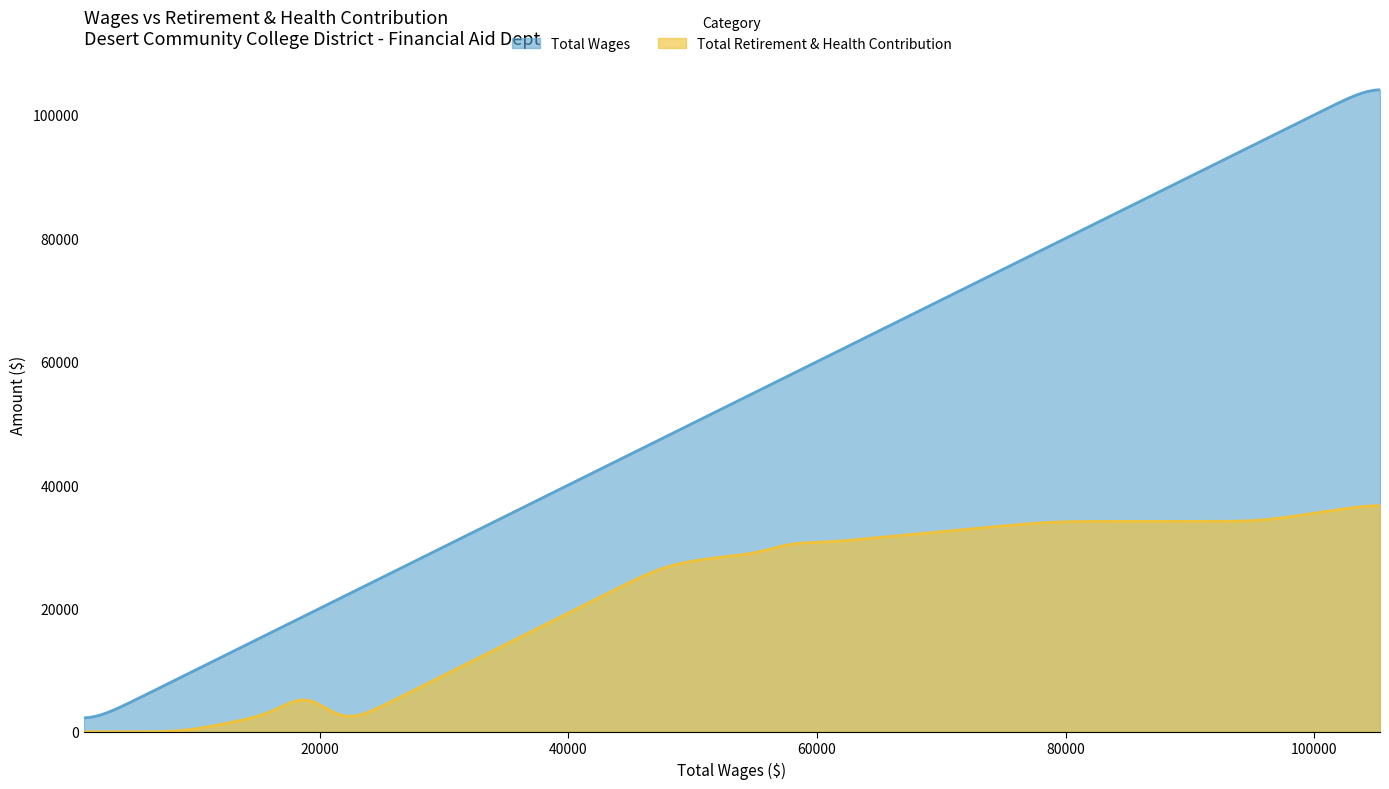

Rank the series by their average value, from lowest to highest.

Total Retirement & Health Contribution, Total Wages